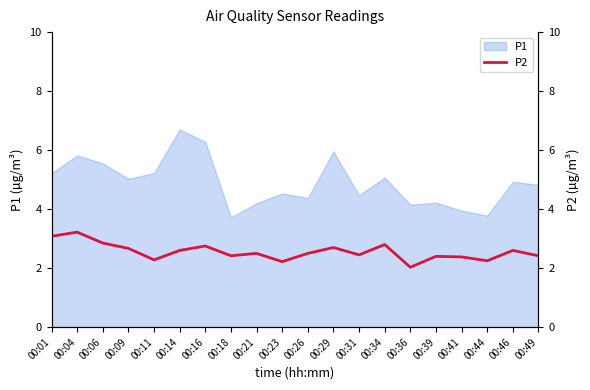

Is it true that P1 equals 1.1 at 00:11?

False